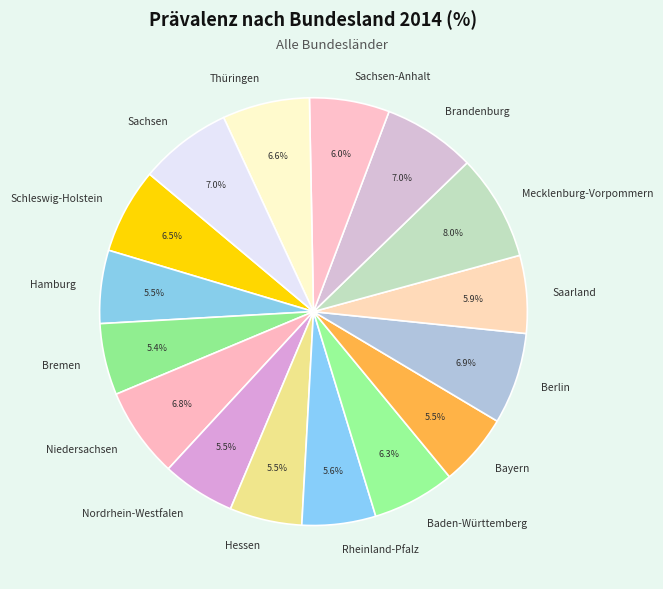

Which category has the biggest portion of the pie?

Mecklenburg-Vorpommern